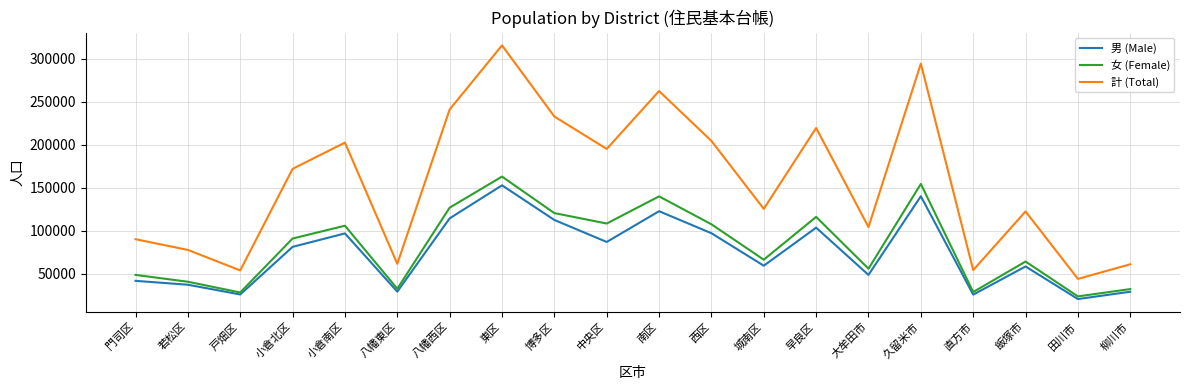

Which series has the largest range (max minus min)?

計 (Total)